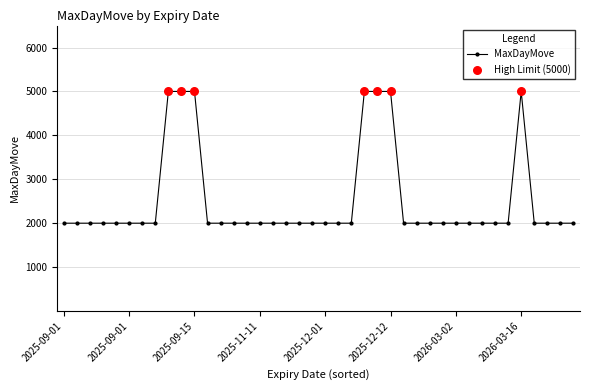

What is the difference between the maximum and minimum values?

3000